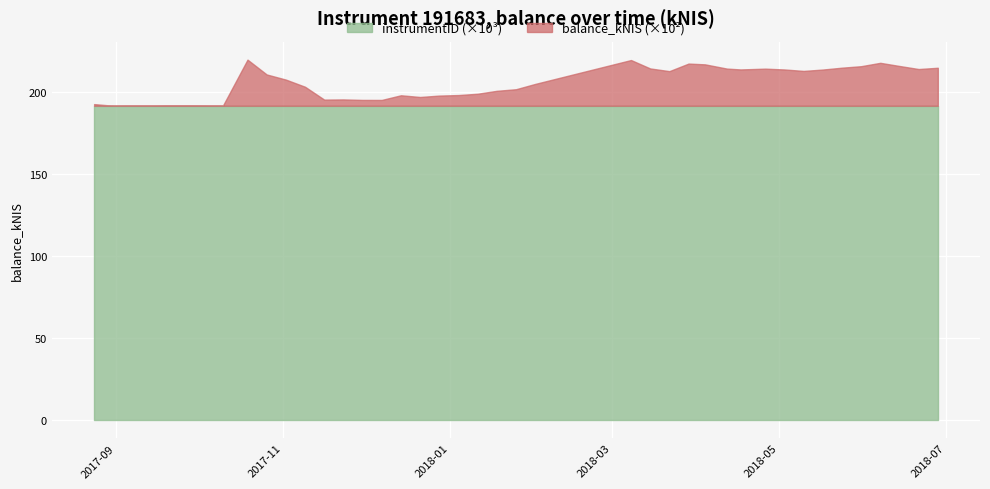

What is the label of the 11th point from the left?

2017-11-09